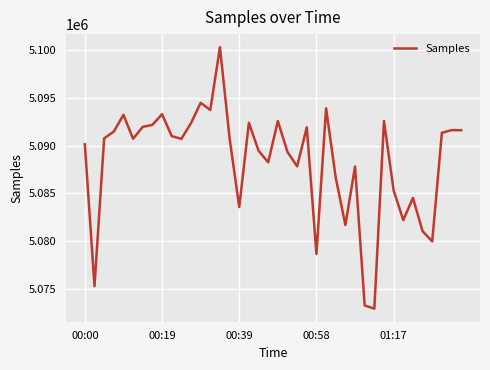

What is the difference between the maximum and minimum values?

27454